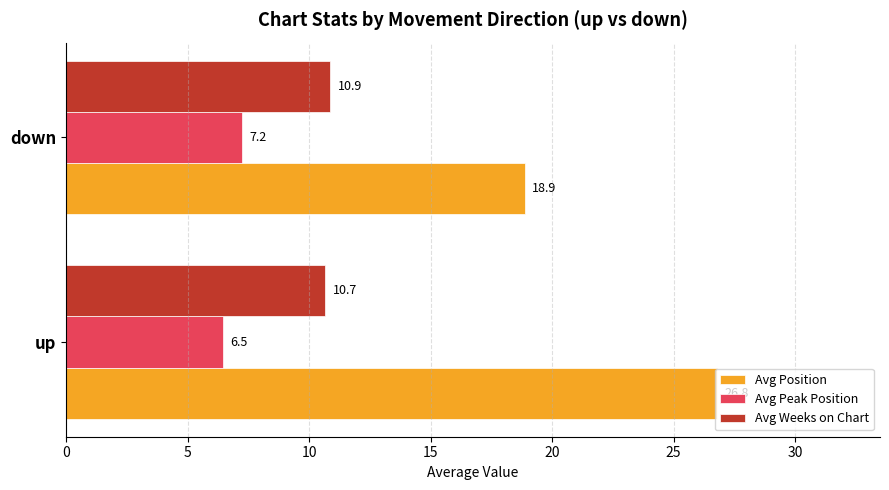

Which series has the widest spread of values?

Avg Position